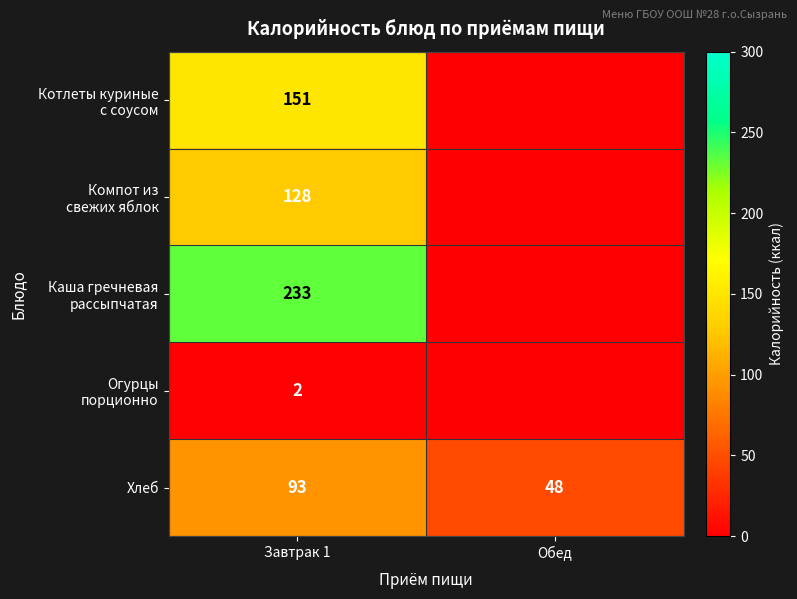

Between Завтрак 1 and Обед, which is larger?

Завтрак 1